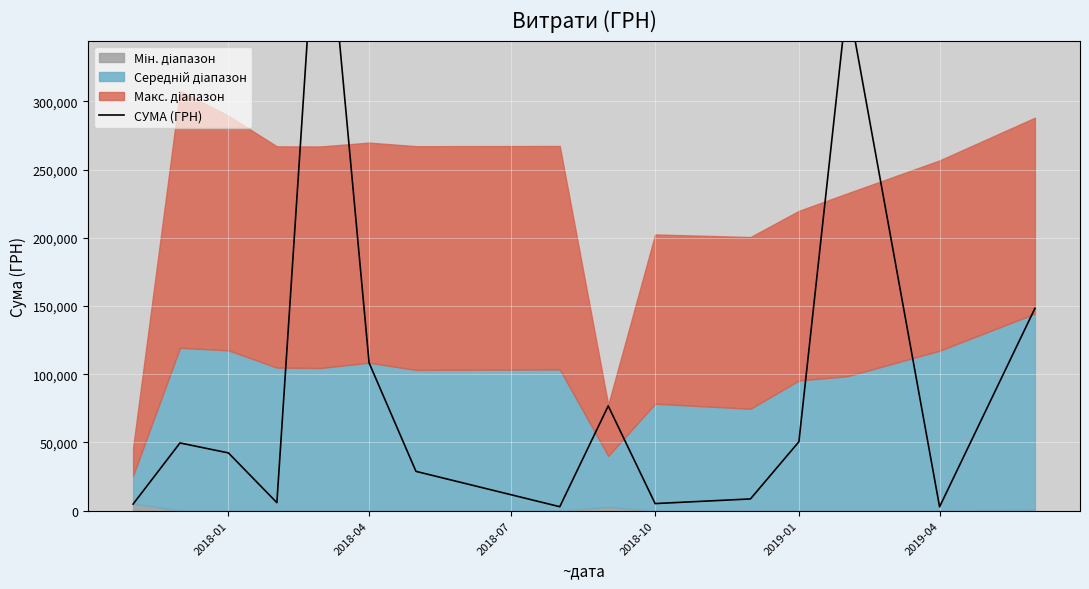

What is the difference between the maximum and second lowest values?

491428.0